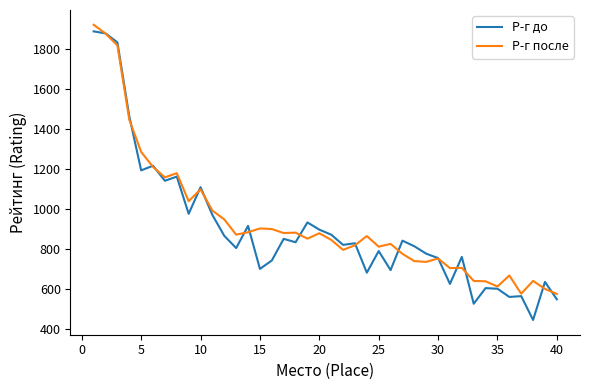

What is the greatest value displayed?

1921